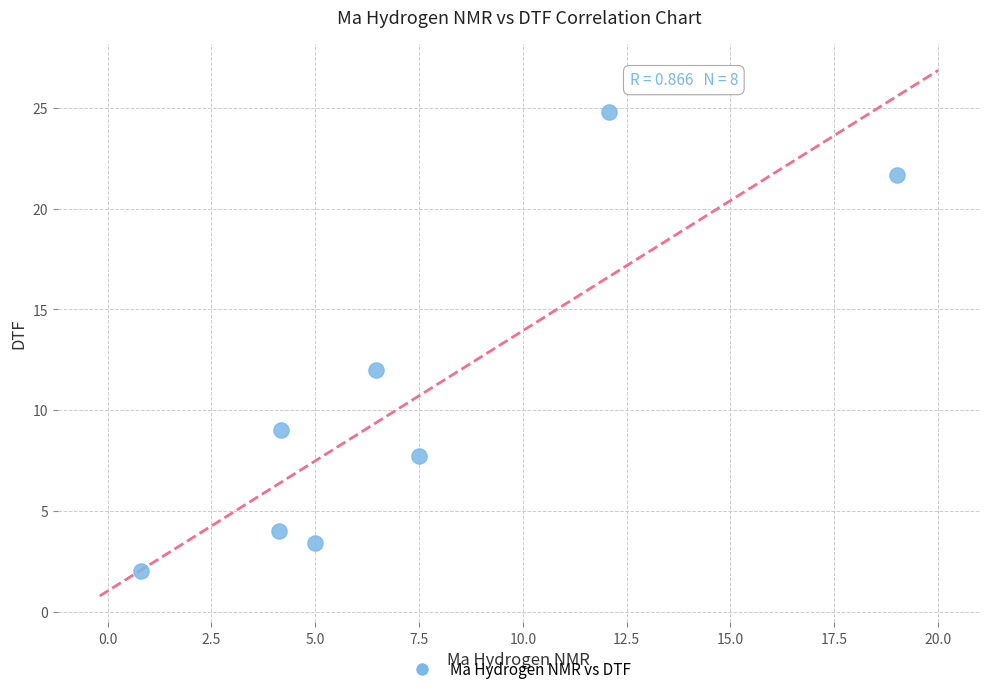

What is the range of Y values (max minus min)?

22.8